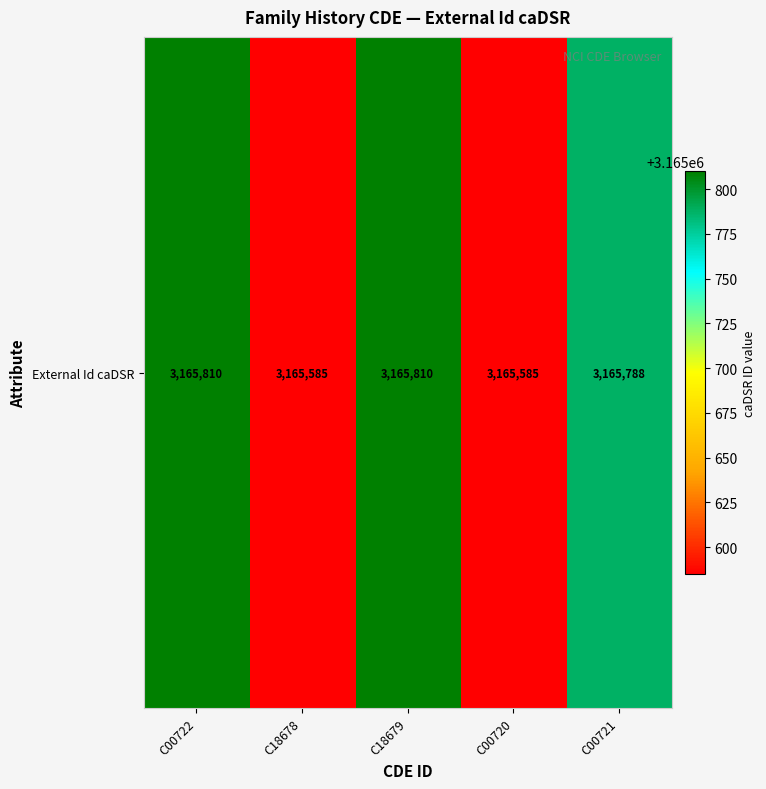

Rank the categories by value from highest to lowest.

C00722, C18679, C00721, C18678, C00720